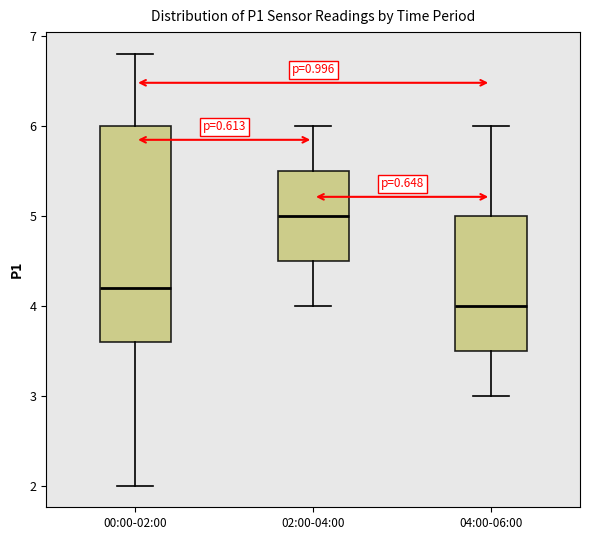

Where does the upper whisker of the box for 00:00-02:00 end on the y-axis? The values are not printed on the chart, so give them approximately, as read against the axis.

6.8